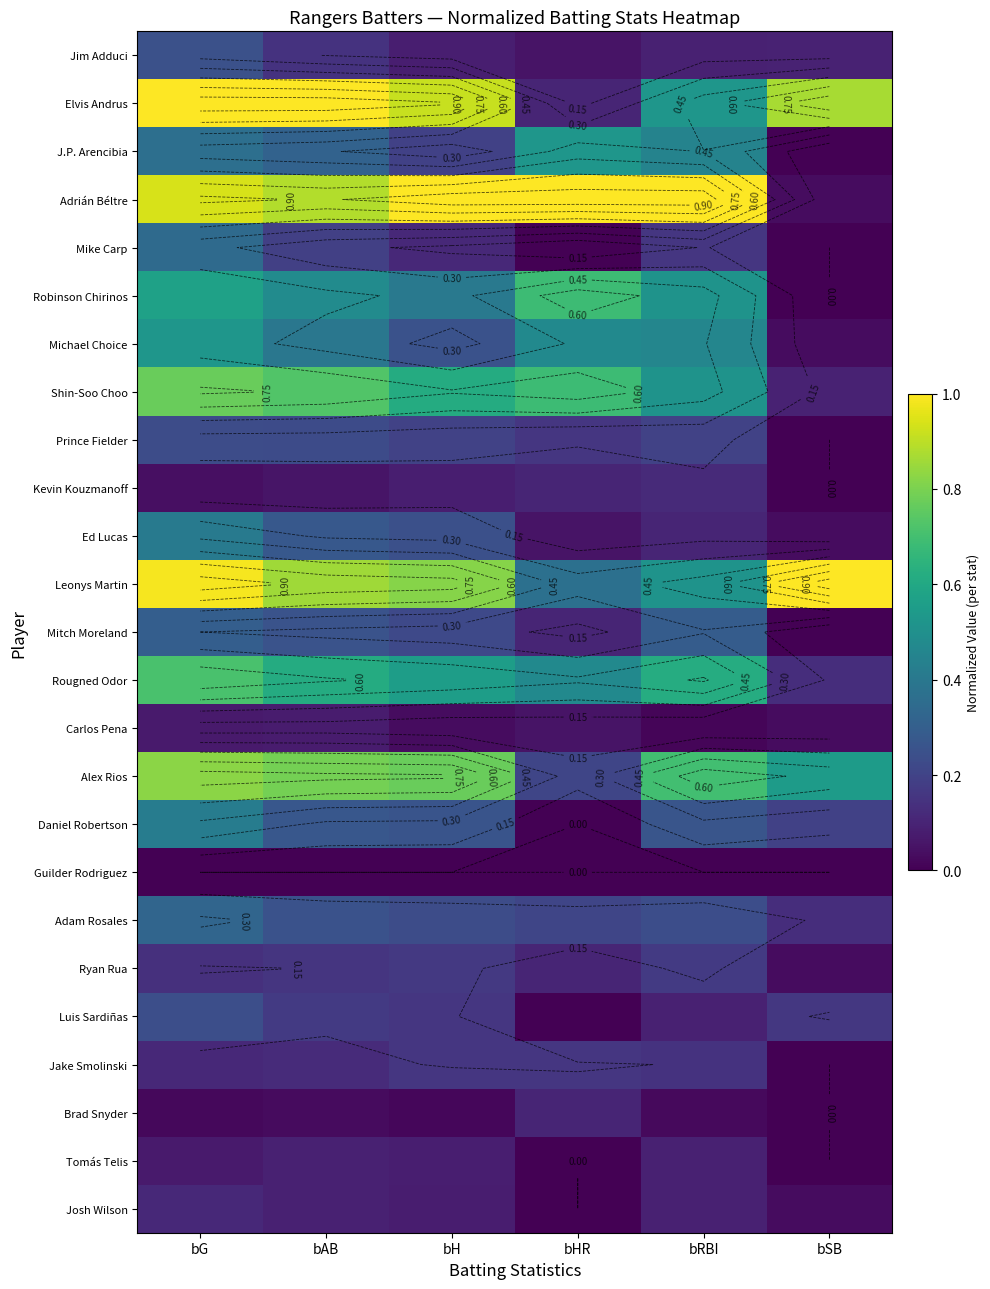

Count the Prince Fielder values in the range 0 to 1.

6